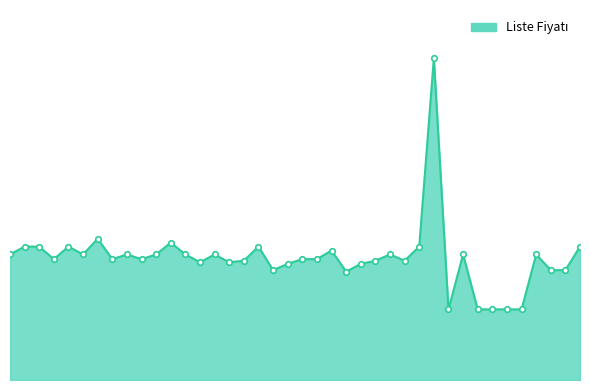

How many interior local valleys (lower than both neighbors) does the data have?

10